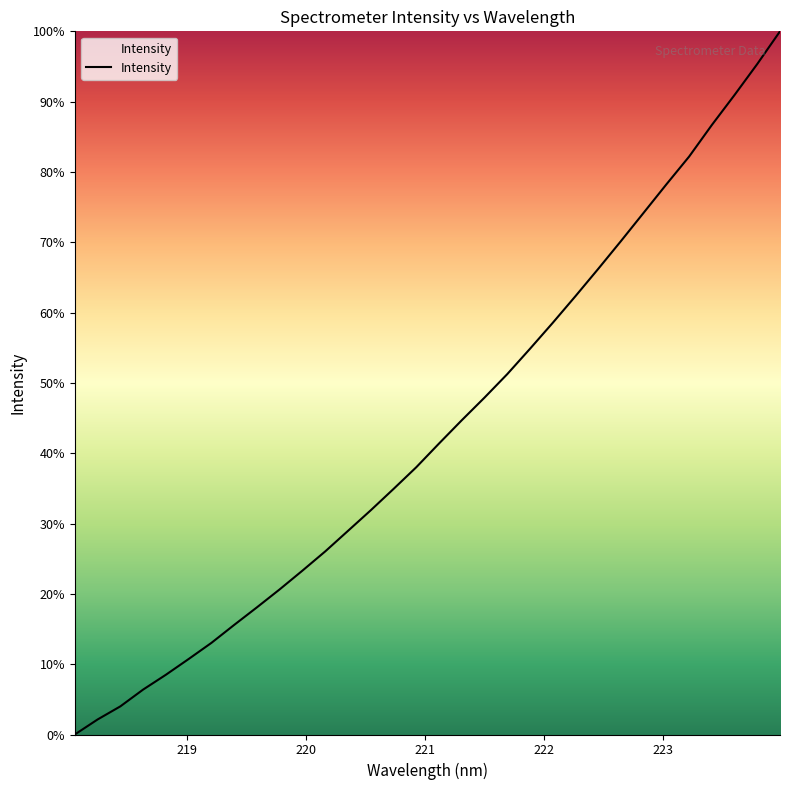

Reading right to left, transcribe all the data shown in this chart.

100.0	95.4	91.0	86.7	82.2	78.2	74.2	70.2	66.2	62.3	58.5	54.9	51.2	47.9	44.7	41.4	38.0	34.9	31.9	29.0	26.0	23.3	20.6	18.1	15.6	13.0	10.7	8.5	6.4	4.0	2.1	0.0